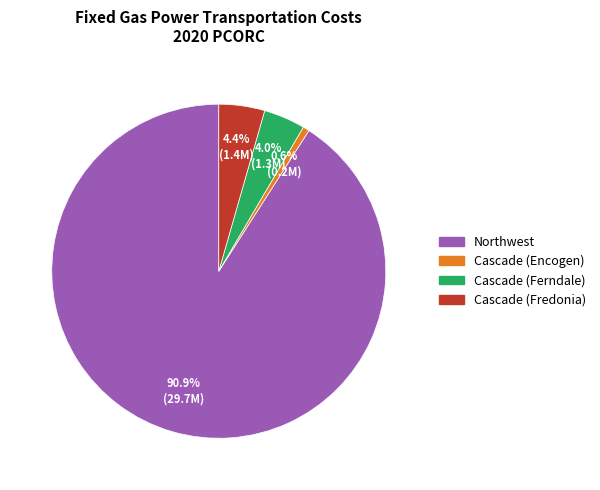

Is there any slice that represents more than half of the pie?

Yes